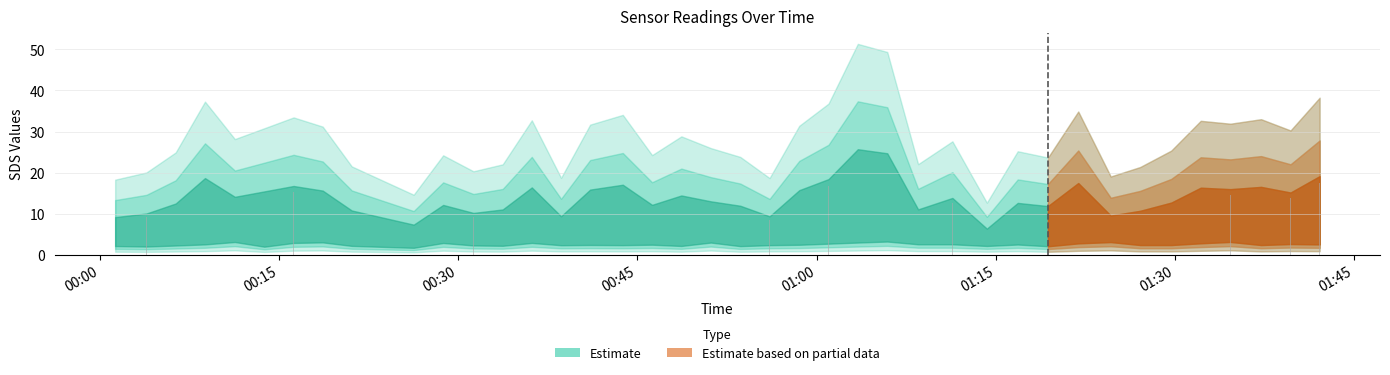

What is the value of the 40th bar from the left?

17.4